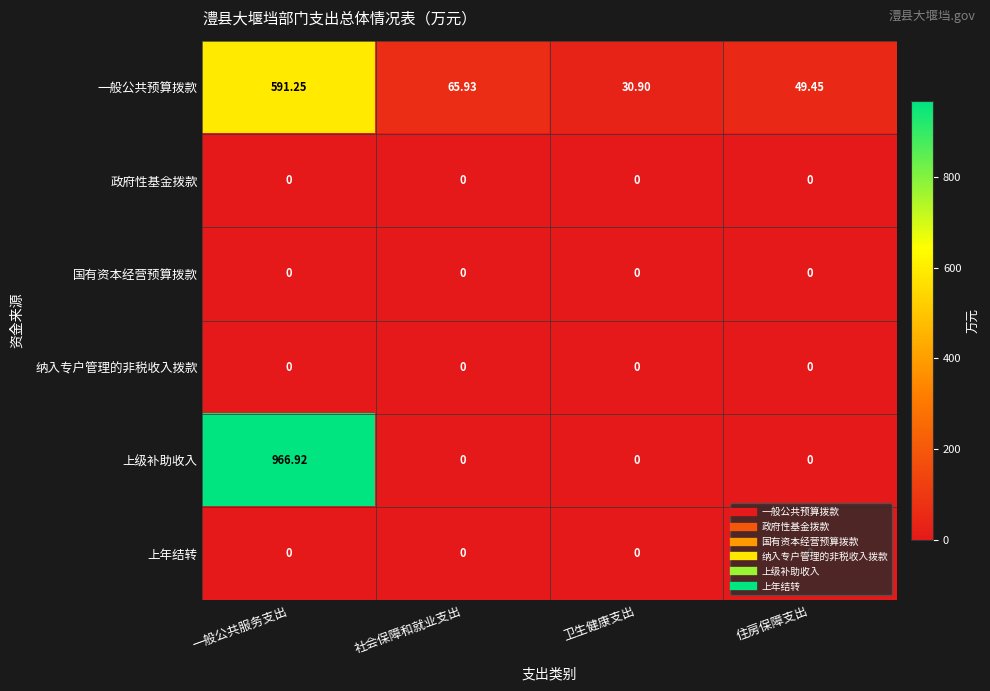

At which category does the chart reach its peak across all series?

一般公共服务支出